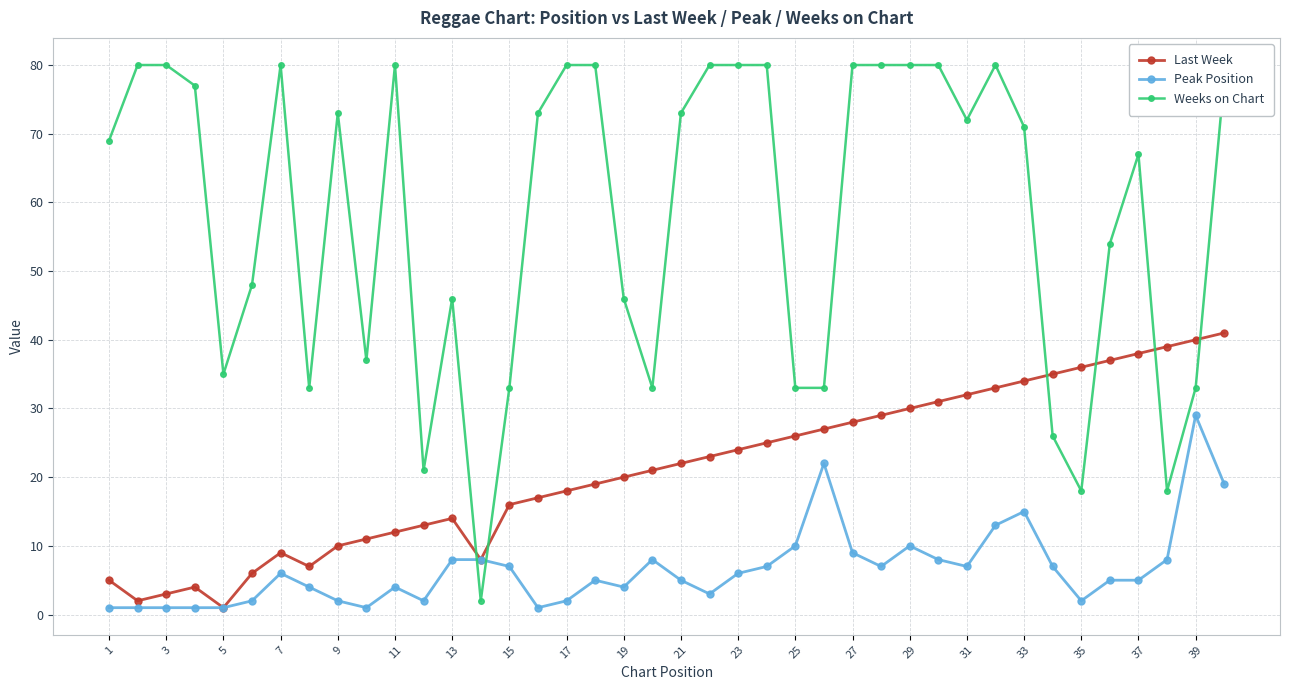

At how many categories does at least one series exceed 58?

23